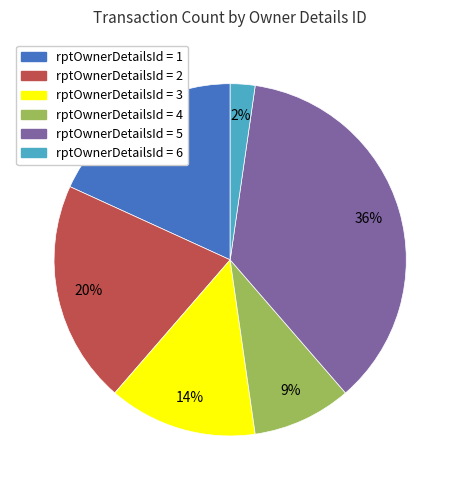

Does any single category account for the majority?

No